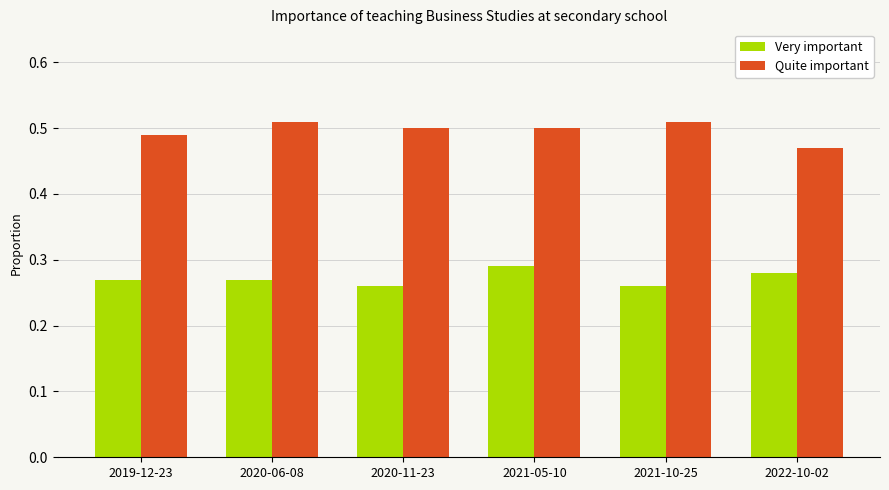

At 2019-12-23, list the series in order from smallest to largest.

Very important, Quite important